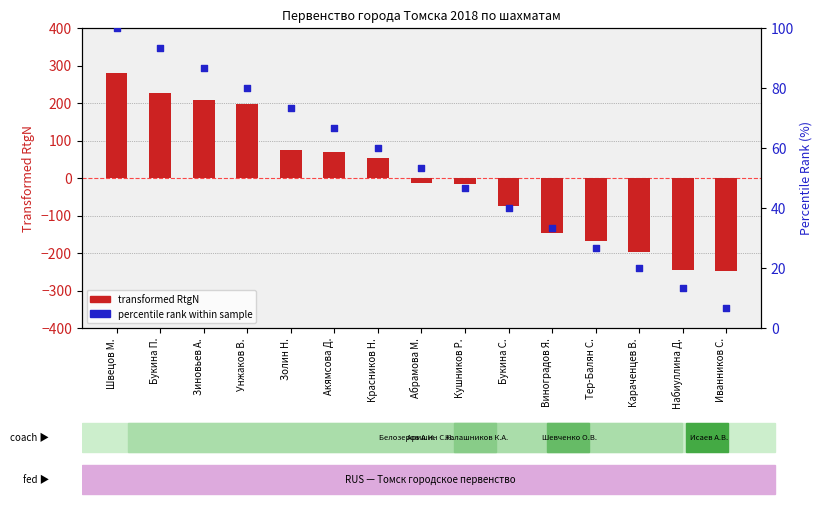

Which series has the largest Y range (max minus min)?

transformed RtgN